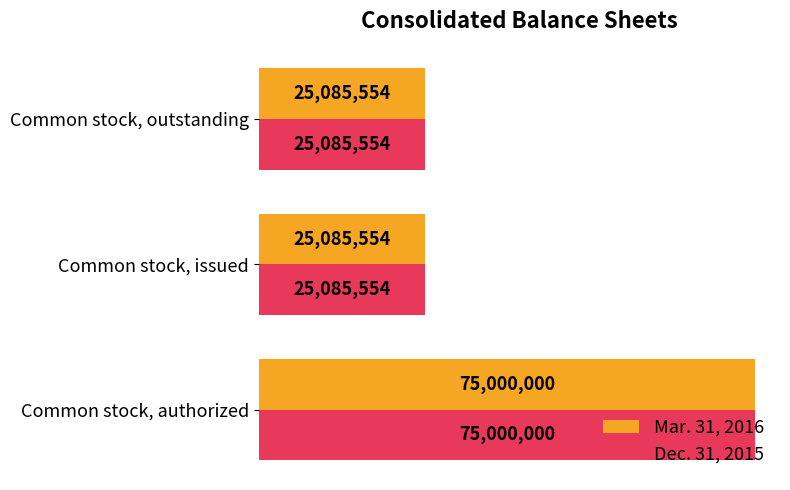

What is the sum of all Mar. 31, 2016 values?

125171108